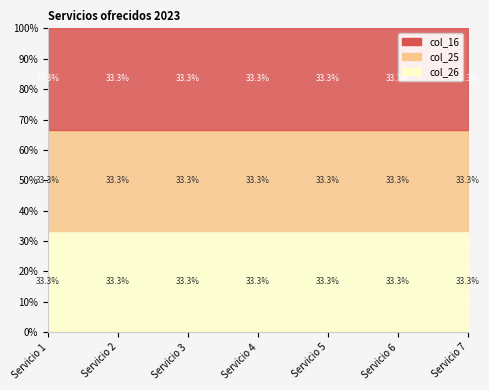

True or false: col_25 and col_16 cross at least once.

False